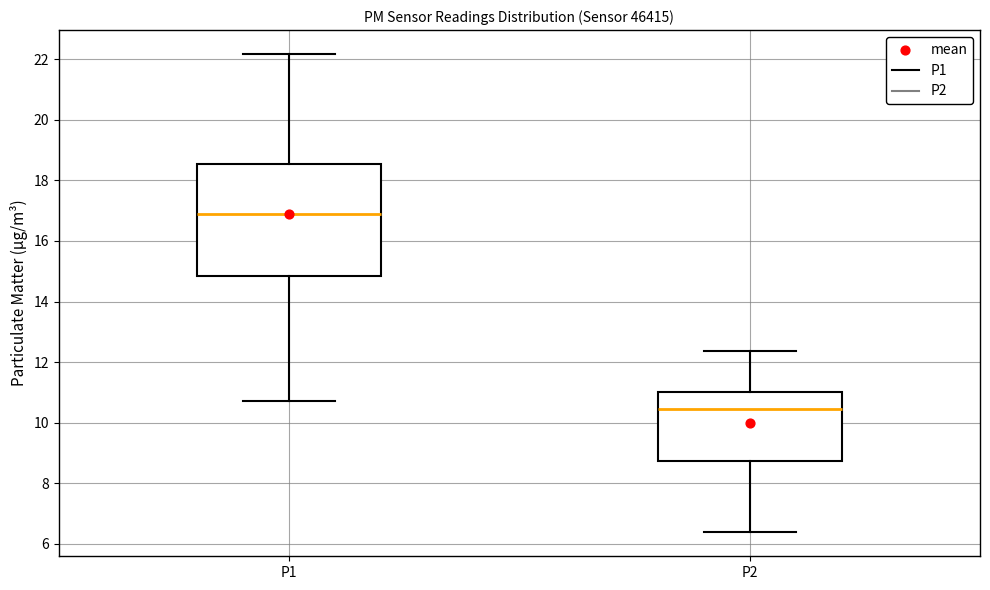

Comparing the boxes themselves (not the whiskers), which one is the tallest?

P1